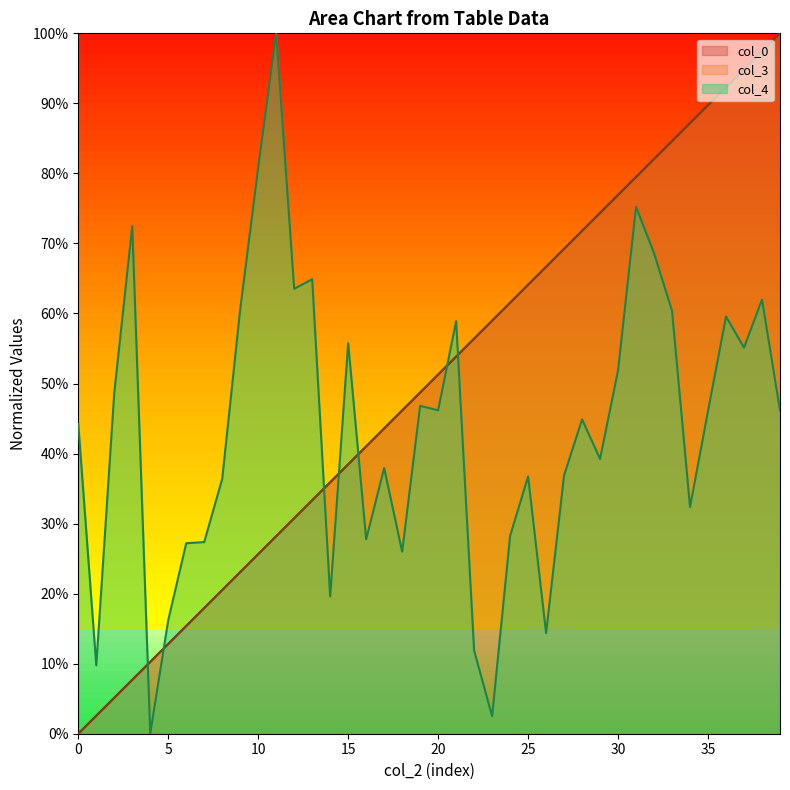

What is the difference between the maximum and minimum values in the col_0 series?

1.0